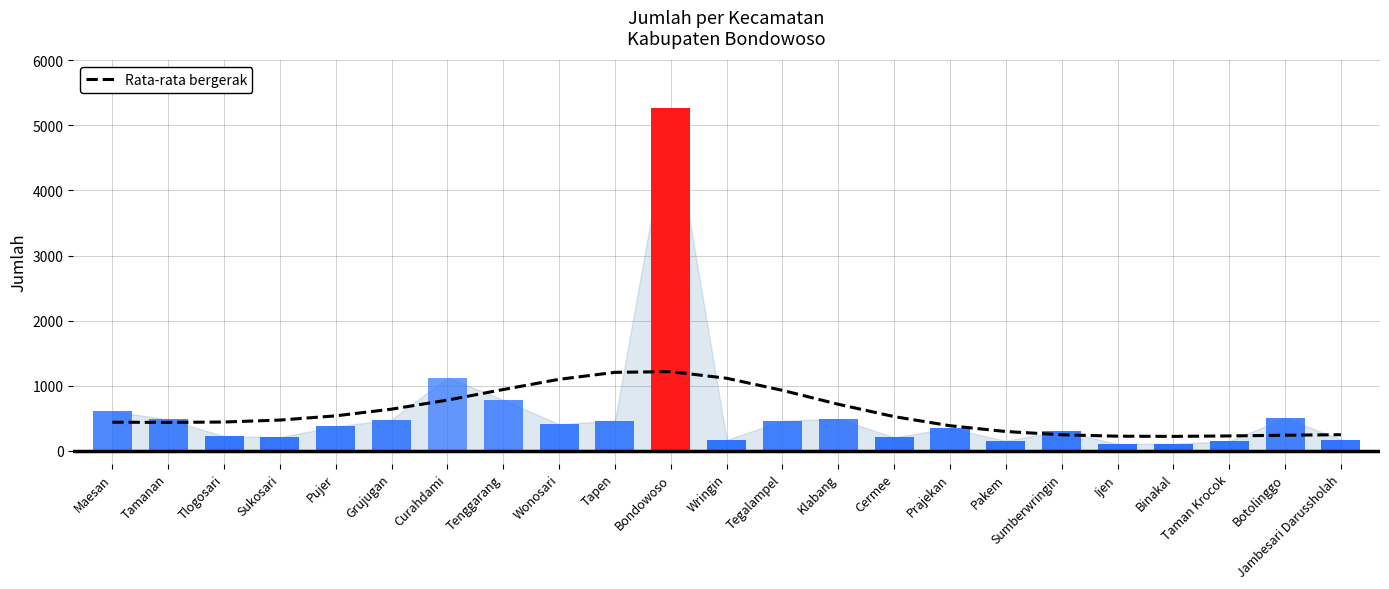

What is the minimum value shown in the chart?

218